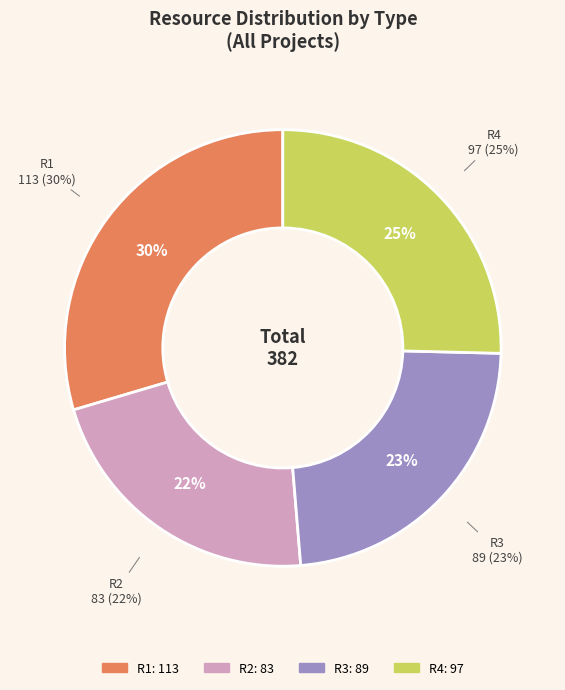

Rank the categories by value from highest to lowest.

R1, R4, R3, R2